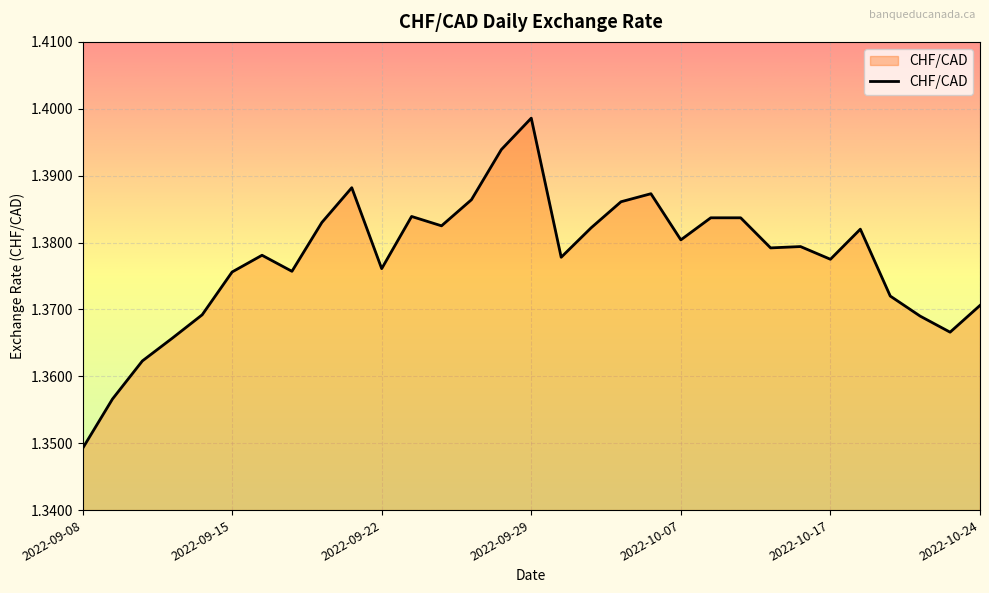

How many distinct data groups are displayed?

1